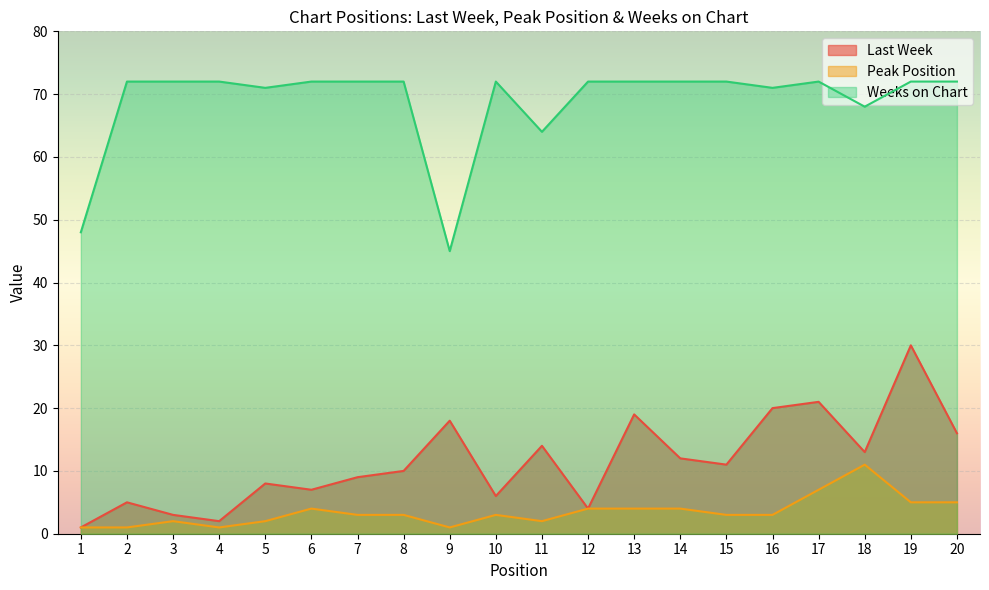

Is it true that Weeks on Chart equals 96 at 16?

False